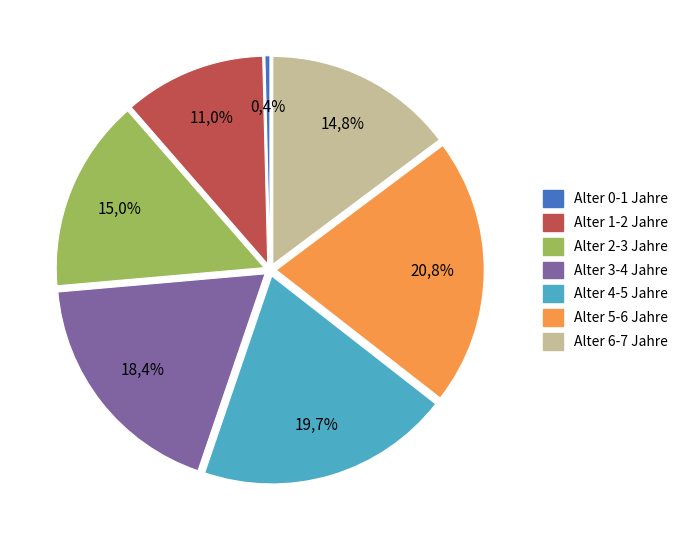

To the nearest percent, what portion does 5-6 represent?

21%